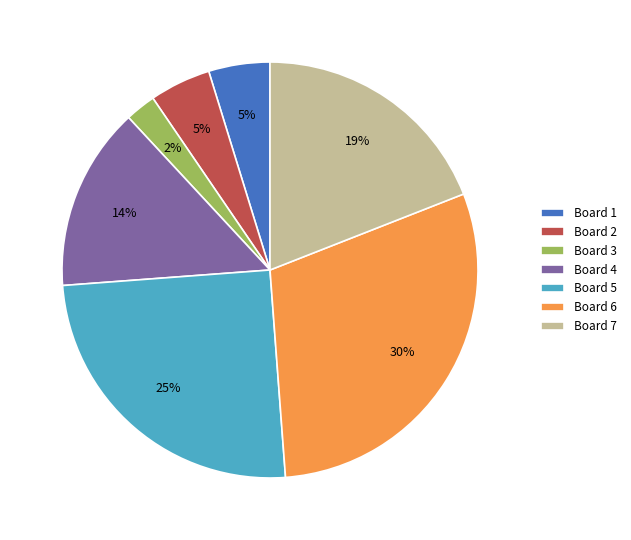

Which has a higher value, Board 6 or Board 2?

Board 6